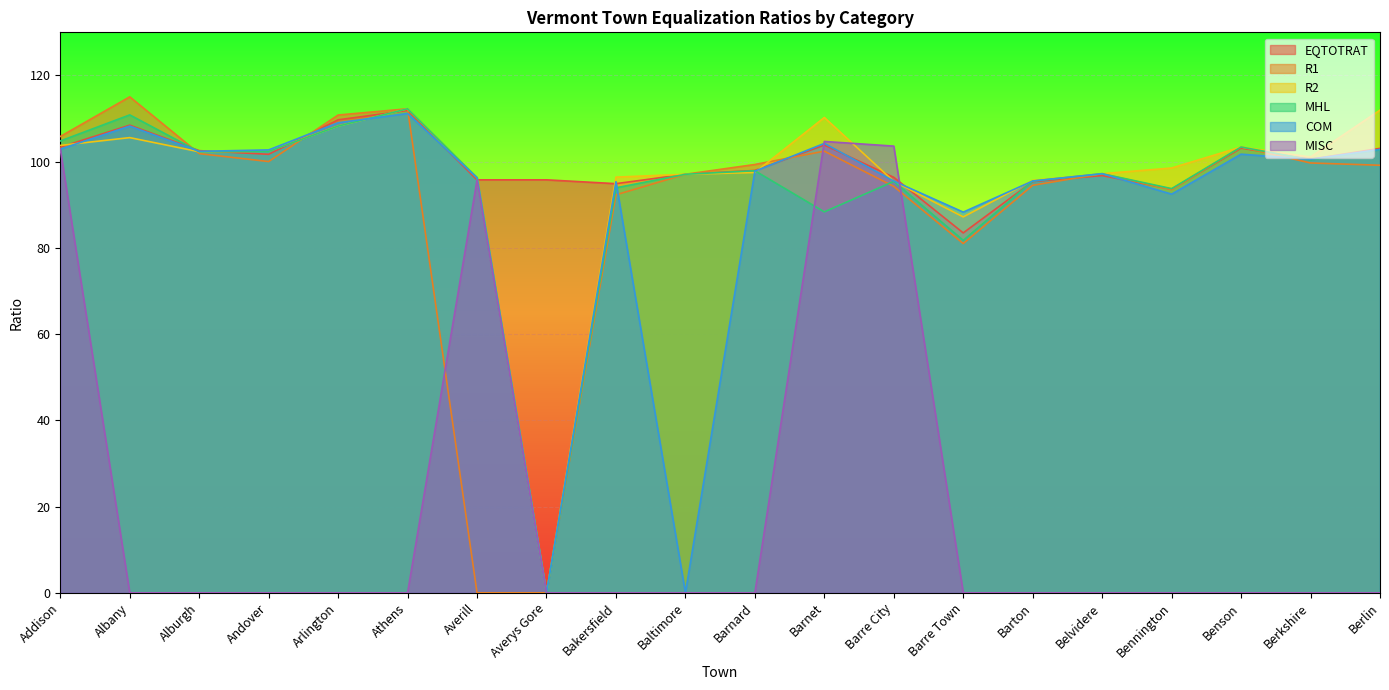

At which category does COM reach its first local valley?

Alburgh